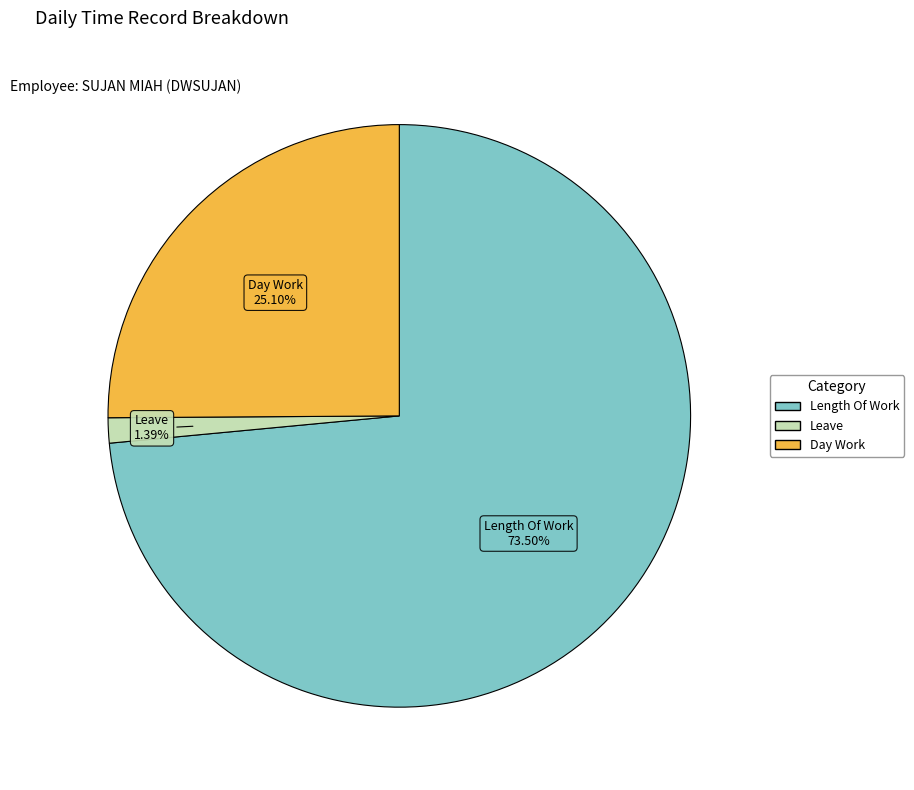

Does any single category account for the majority?

Yes